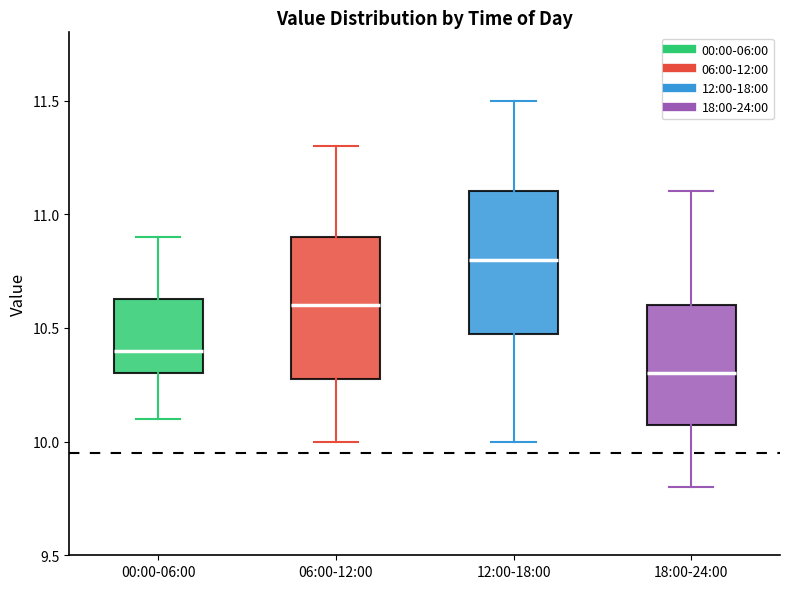

Which box has the highest median line?

12:00-18:00